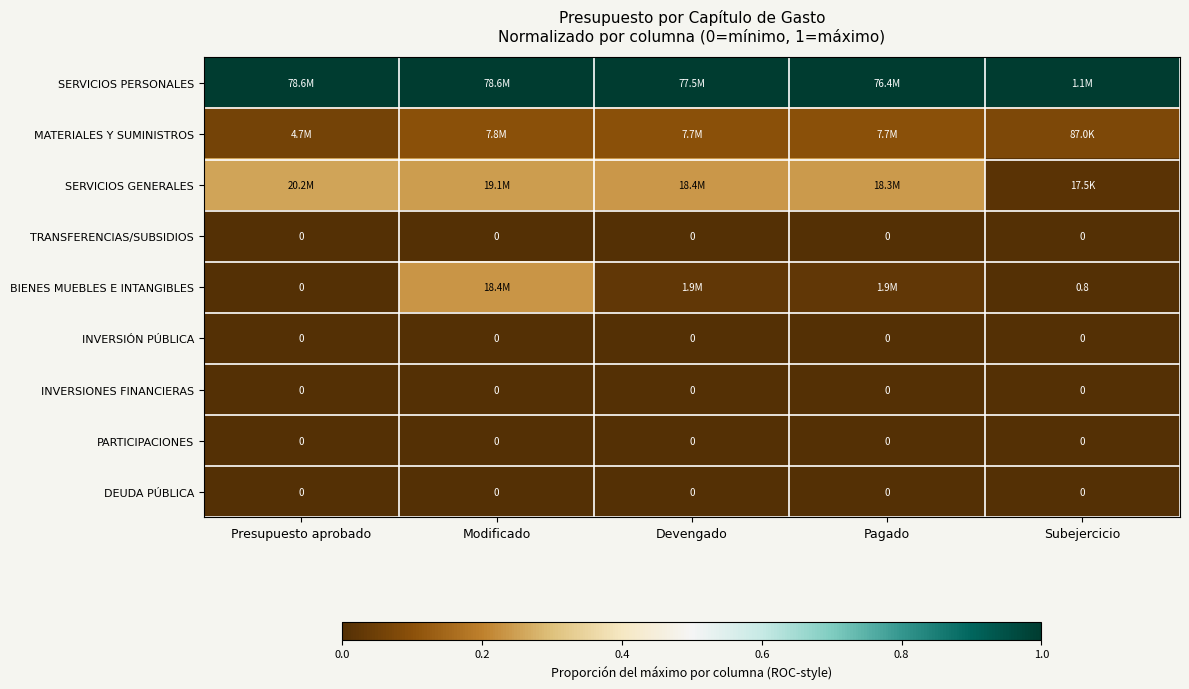

List the series in order of their peak value, lowest first.

TRANSFERENCIAS/SUBSIDIOS, INVERSIÓN PÚBLICA, INVERSIONES FINANCIERAS, PARTICIPACIONES, DEUDA PÚBLICA, MATERIALES Y SUMINISTROS, BIENES MUEBLES E INTANGIBLES, SERVICIOS GENERALES, SERVICIOS PERSONALES